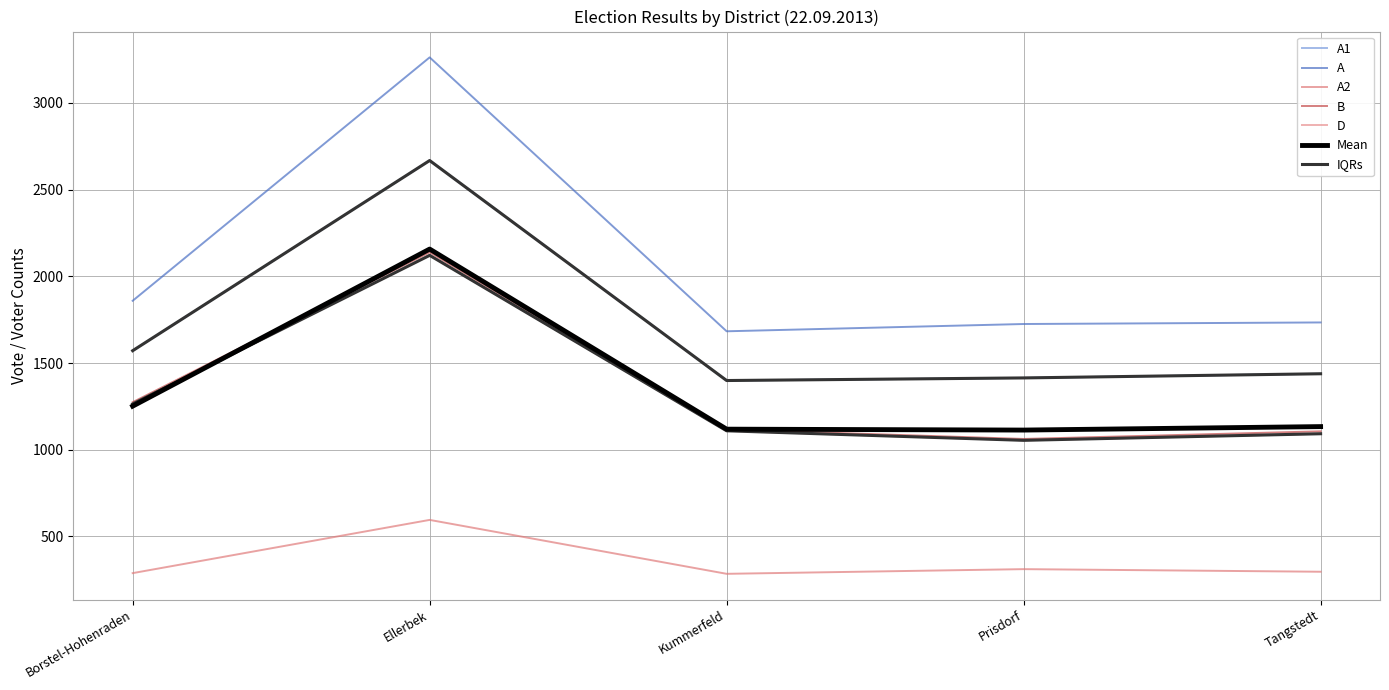

Does the chart have visible grid lines?

Yes